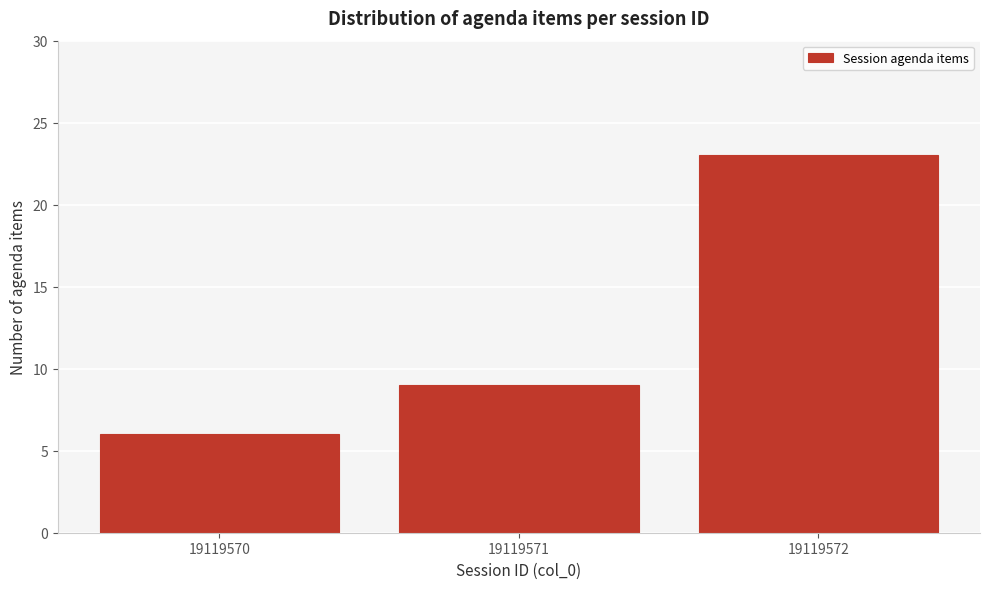

Reading right to left, transcribe all the data shown in this chart.

19119572=23	19119571=9	19119570=6